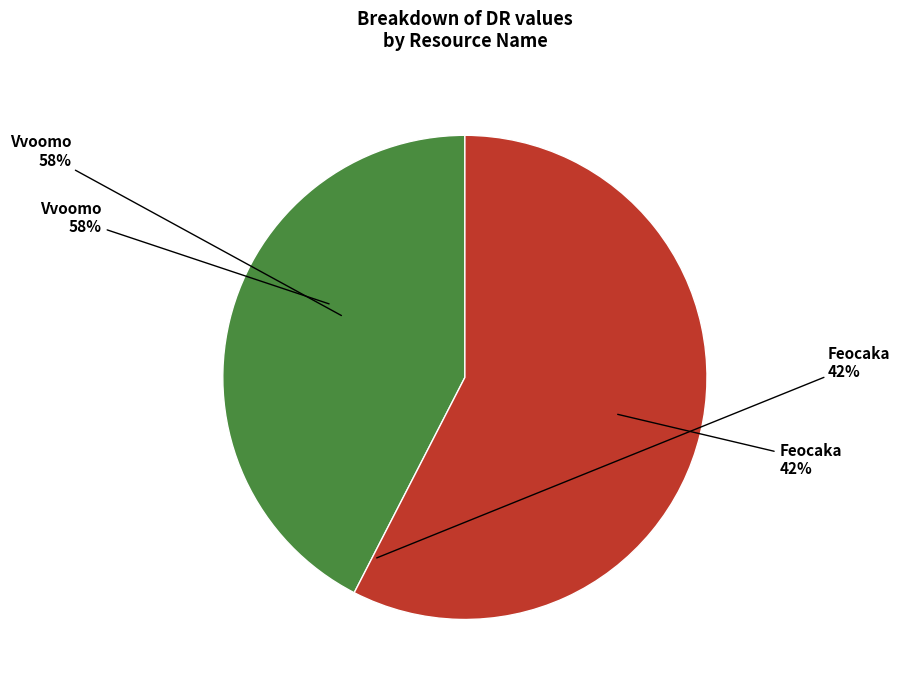

What percentage is the Vvoomo slice, to the nearest percent?

58%